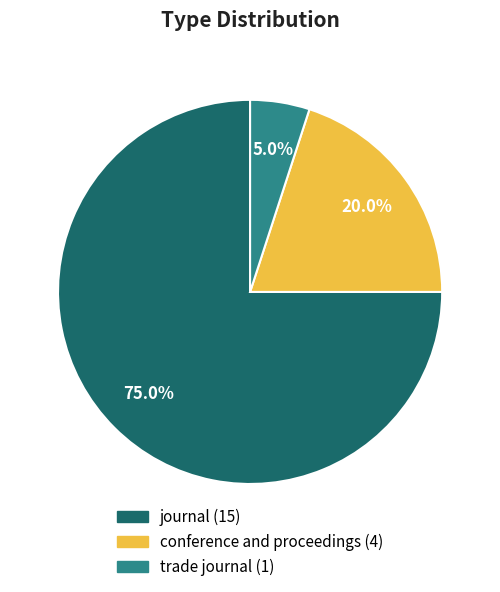

Which category has the smallest portion of the pie?

trade journal